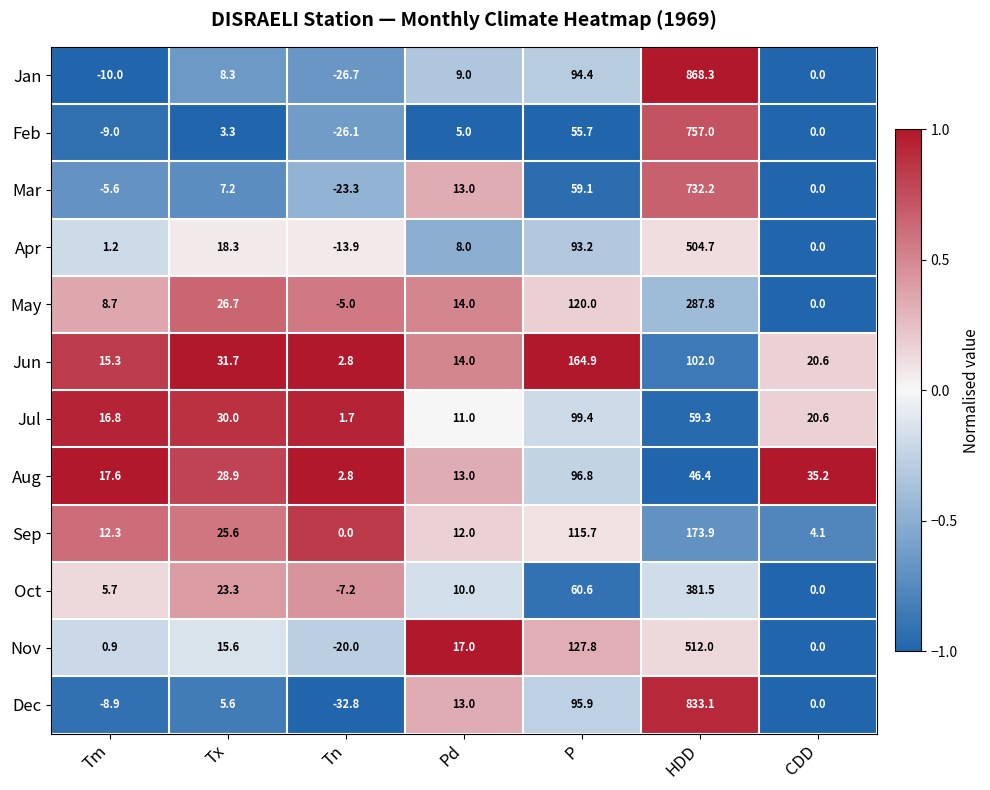

What is the total value across all series at CDD?

80.5